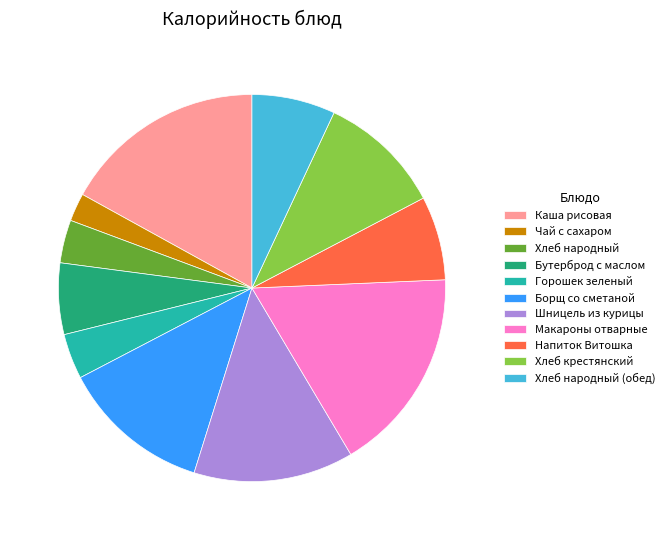

How many slices are in this pie chart?

11